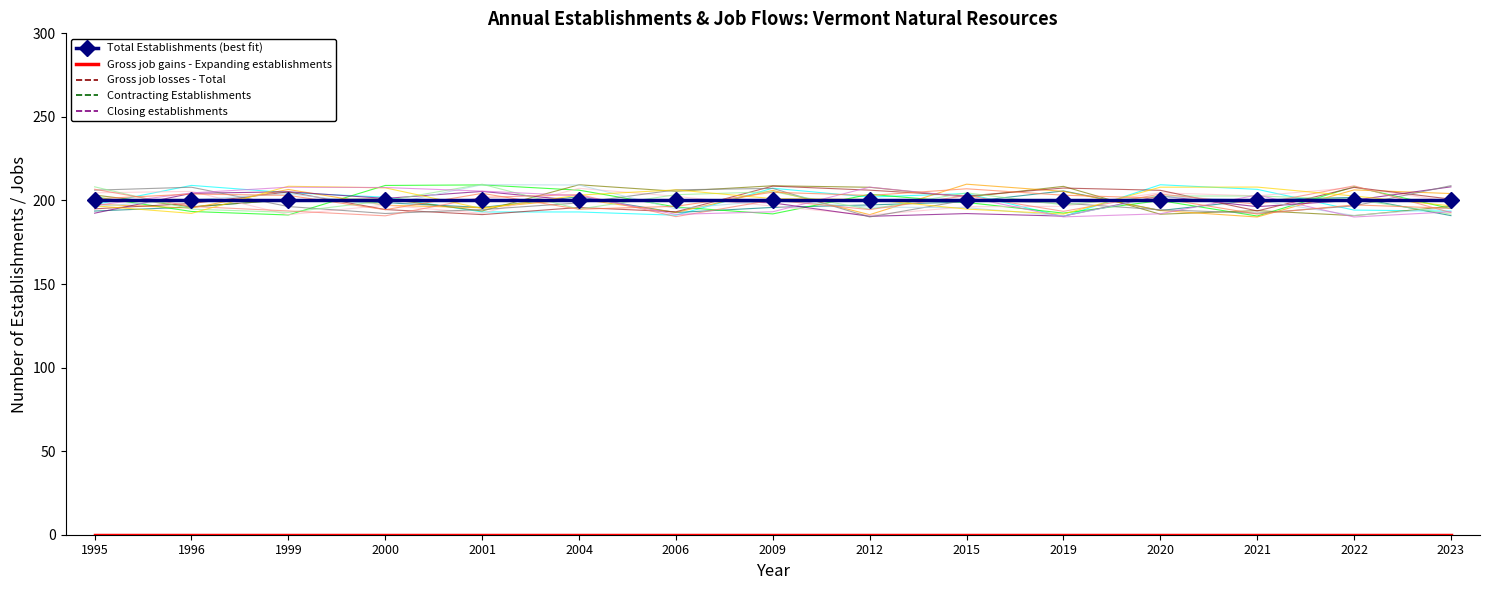

List the labels in order of Contracting Establishments value, smallest first.

1995, 1996, 1999, 2000, 2001, 2004, 2006, 2009, 2012, 2015, 2019, 2020, 2021, 2022, 2023